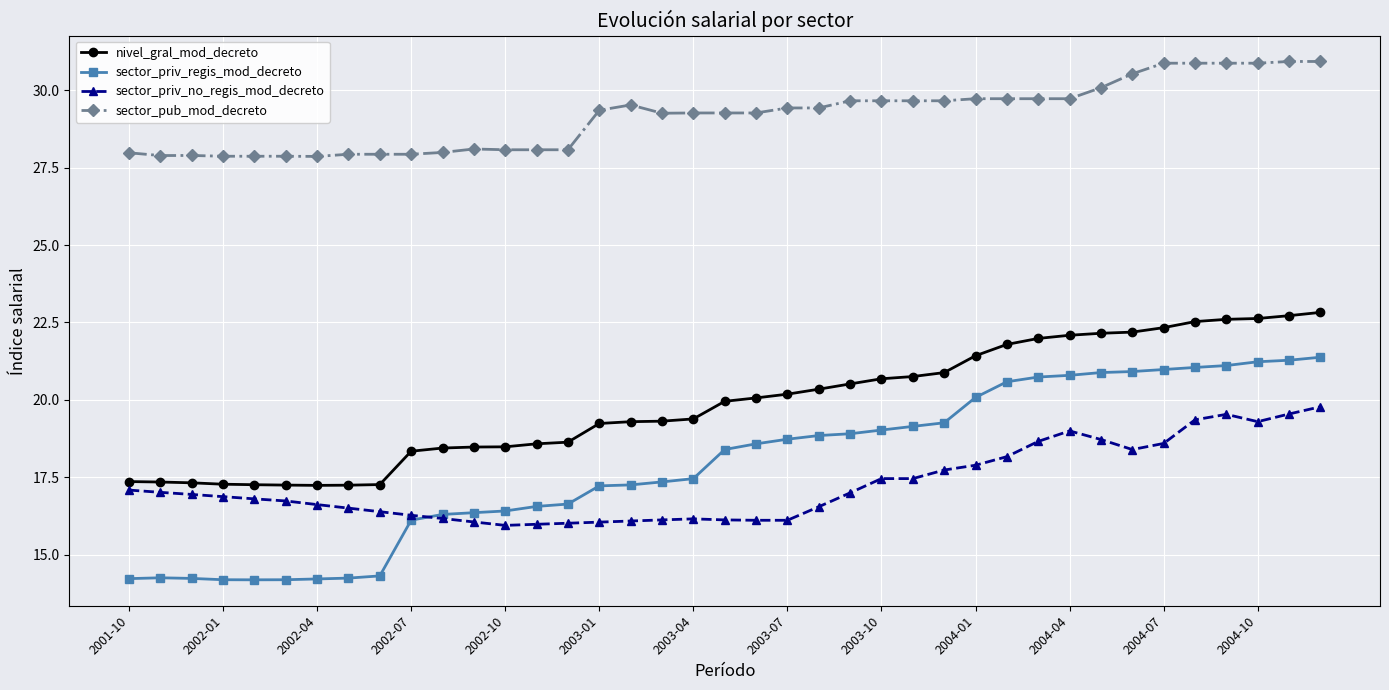

Which series has the widest spread of values?

sector_priv_regis_mod_decreto